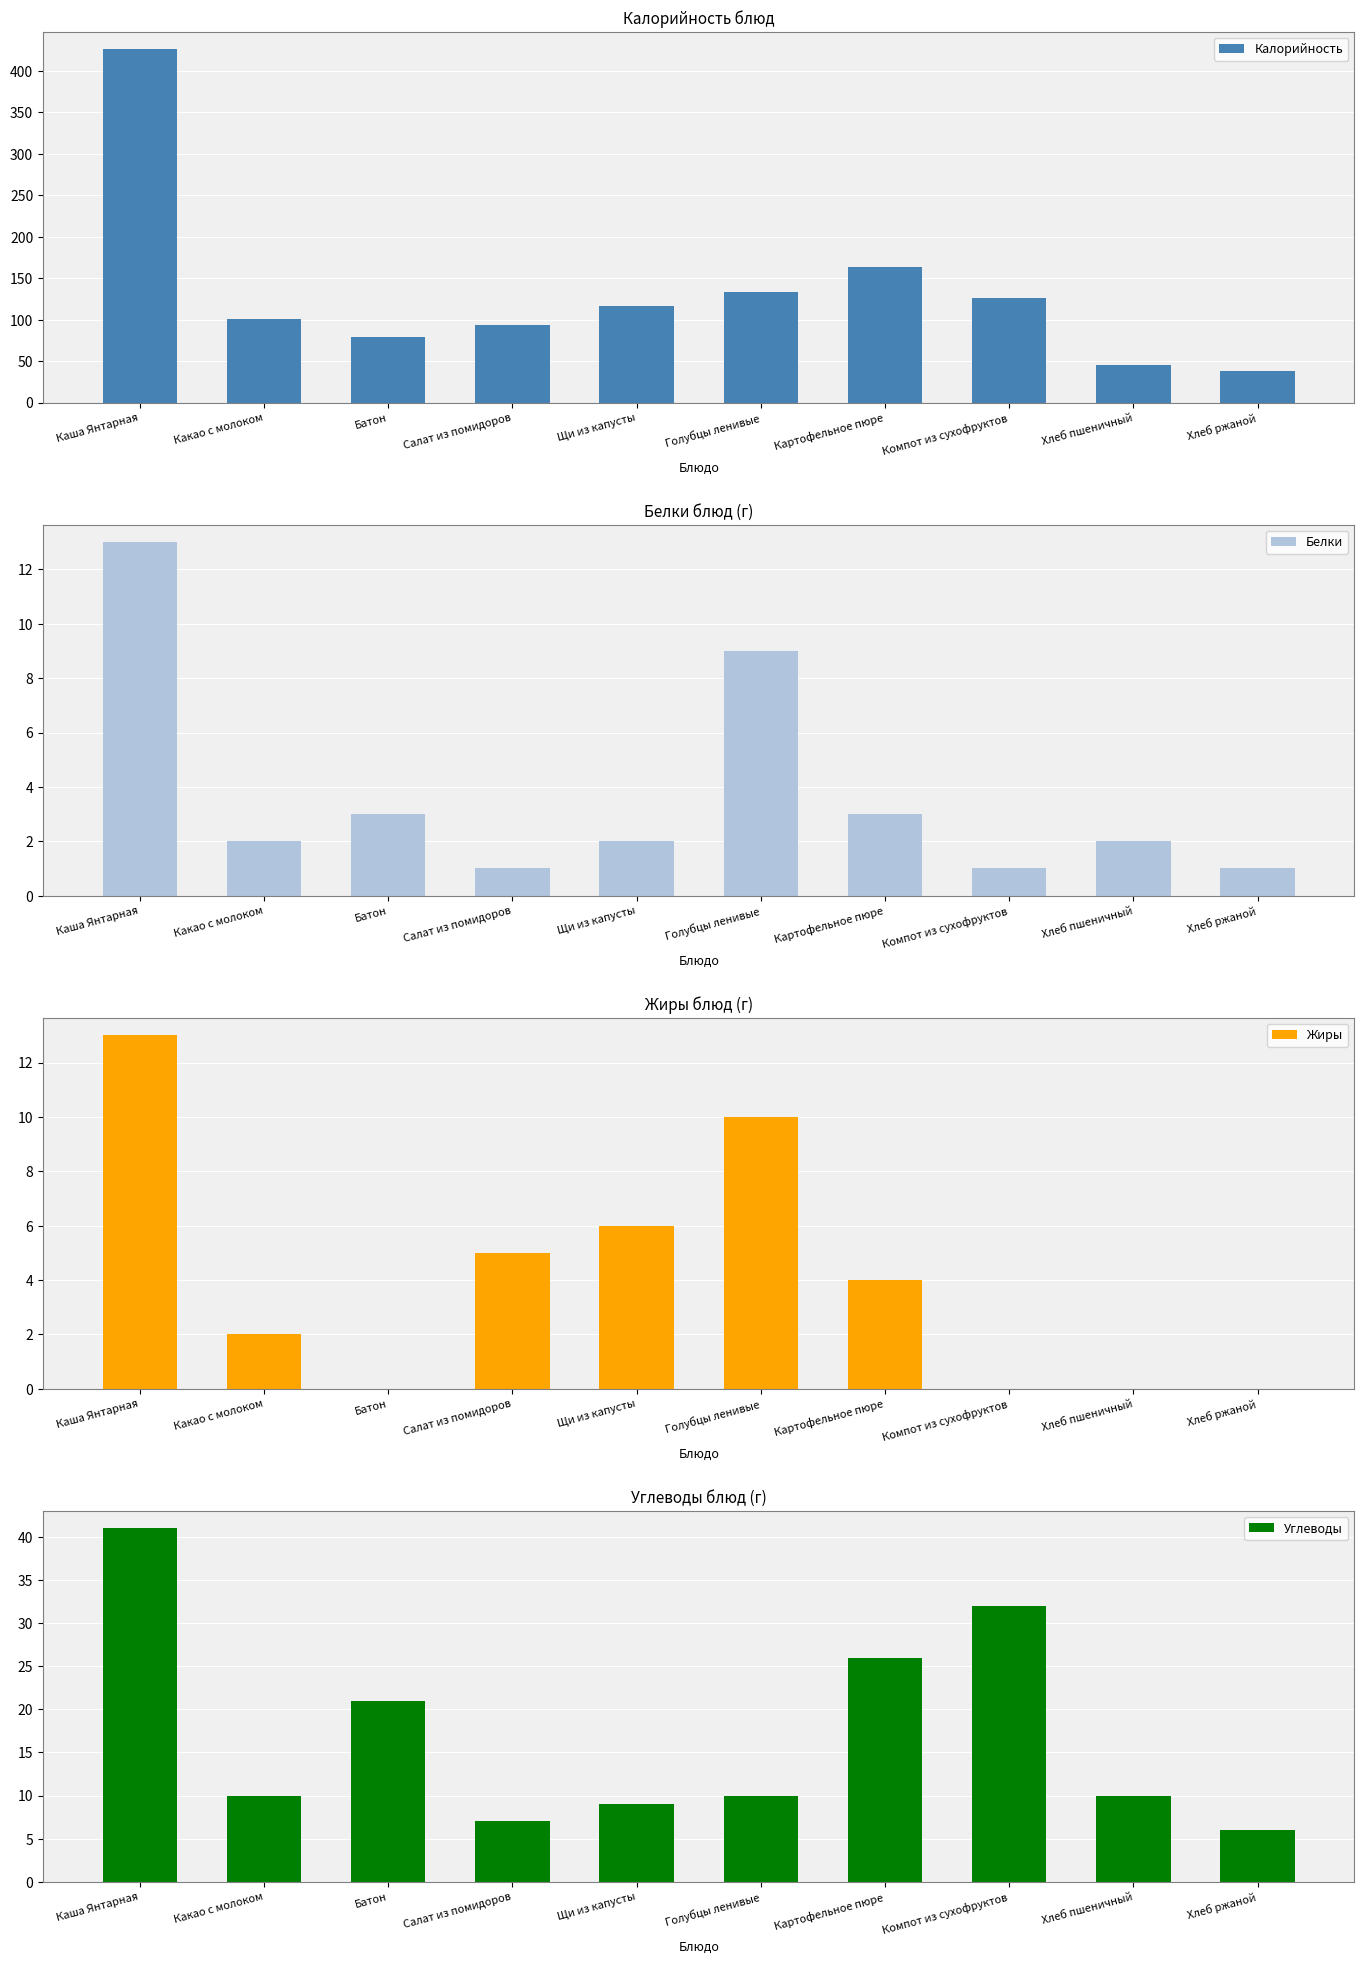

What are all the series names shown in the legend?

Калорийность, Белки, Жиры, Углеводы